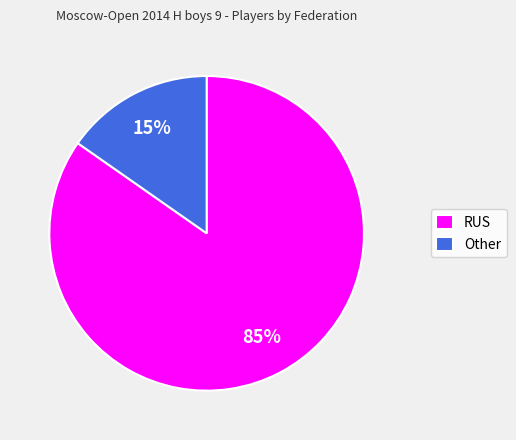

Do RUS and Other together represent more than half of the pie?

Yes